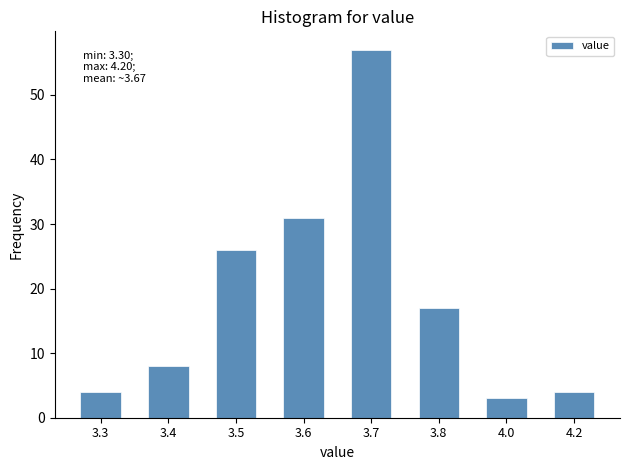

Reading left to right, list all the values displayed in this chart.

3.3=4	3.4=8	3.5=26	3.6=31	3.7=57	3.8=17	4.0=3	4.2=4